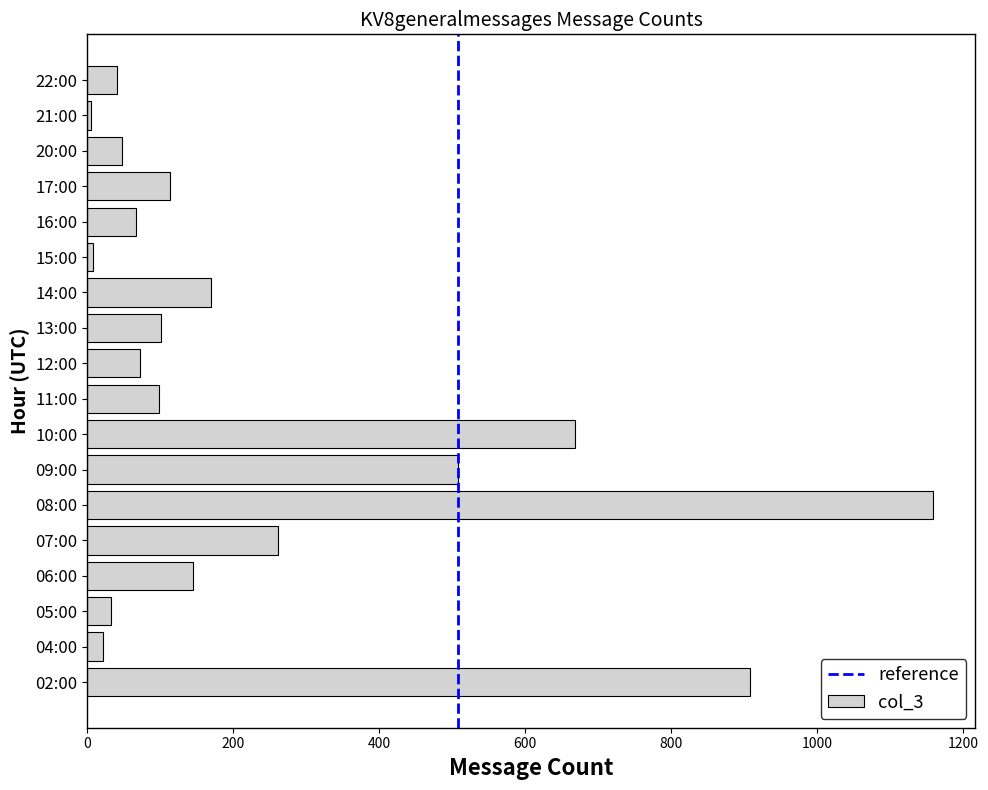

What is the difference between the second highest and minimum values?

903